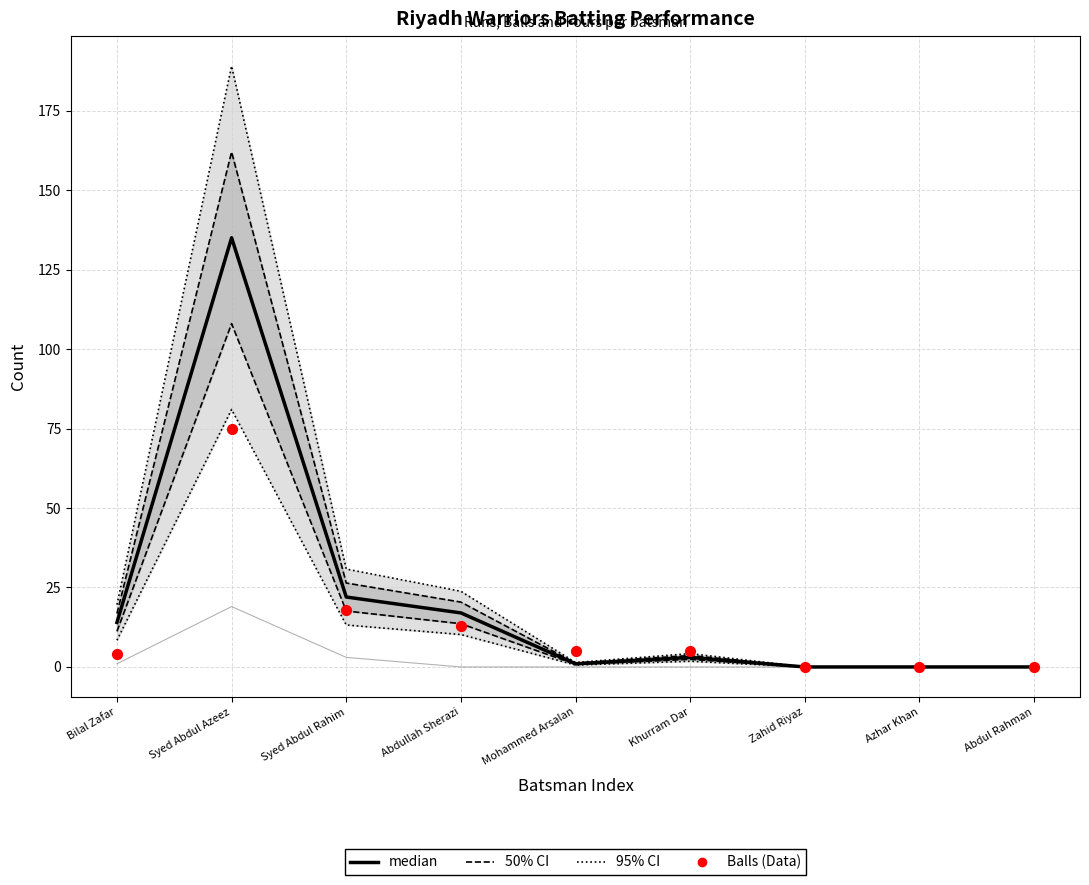

Which series has the widest spread of Y values?

95% CI